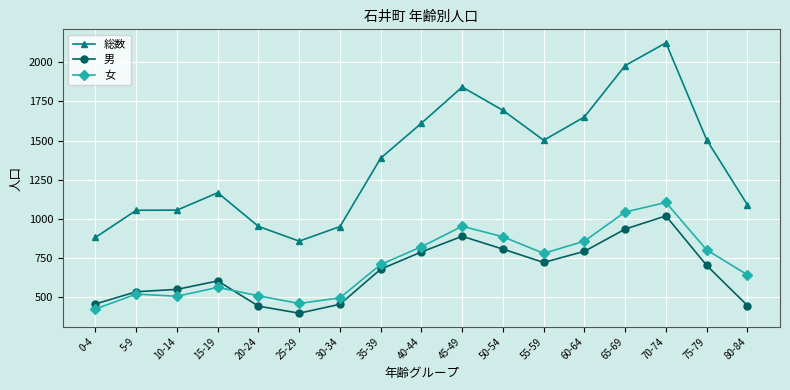

The 男 series shows 679 at 35-39. True or false?

True